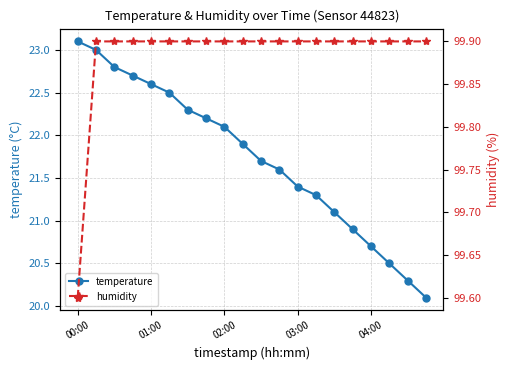

What is the smallest value displayed?

20.1